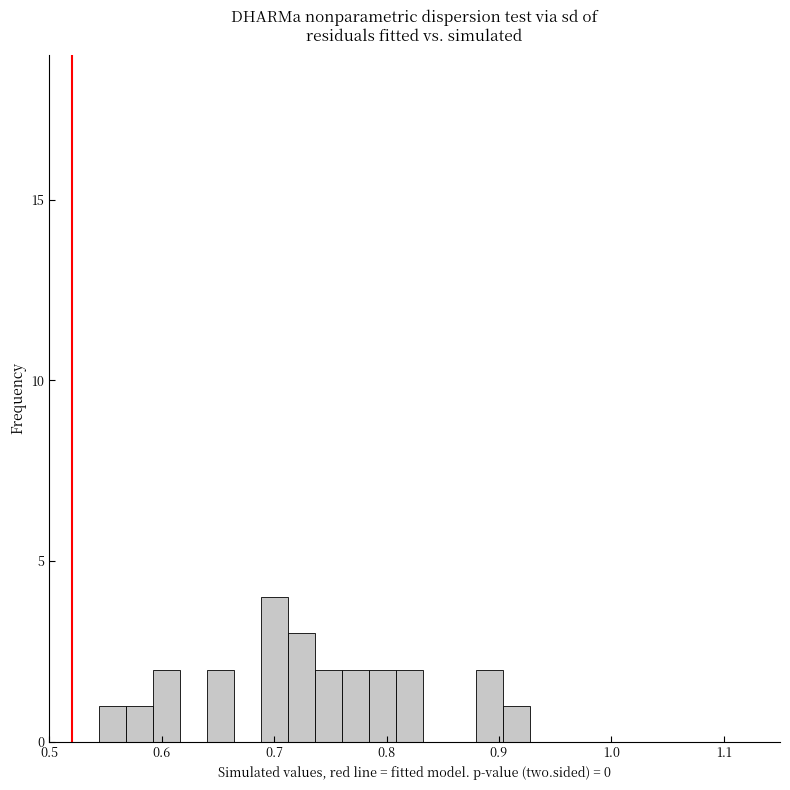

Around what value on the x-axis is the tallest bar? Give the approximate position of its centre, as read against the axis.

0.70